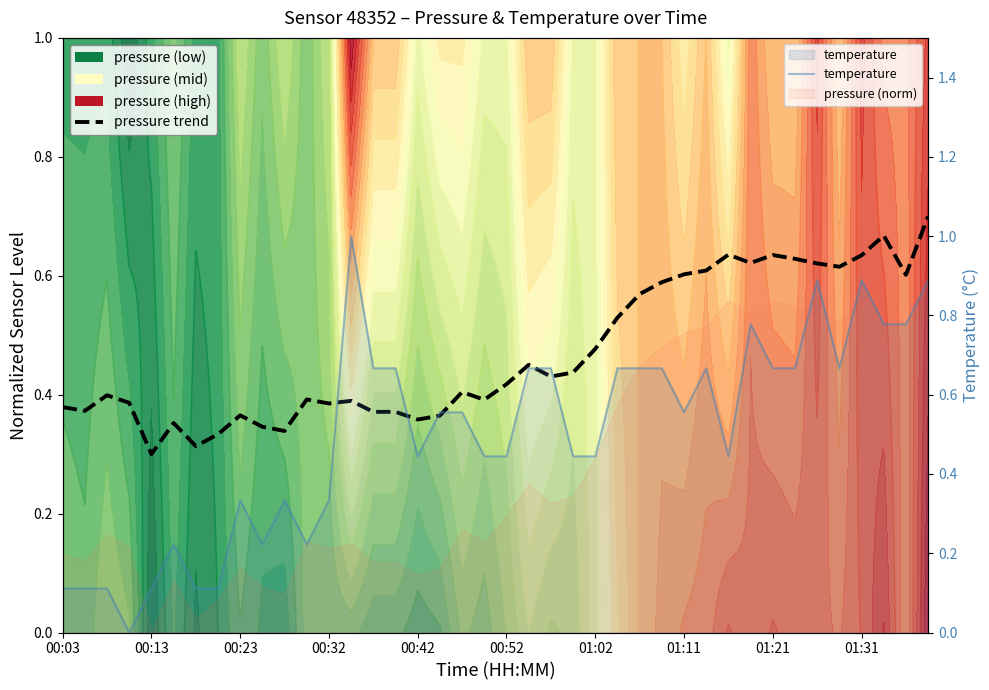

Is this an area chart (filled region under the line)?

No